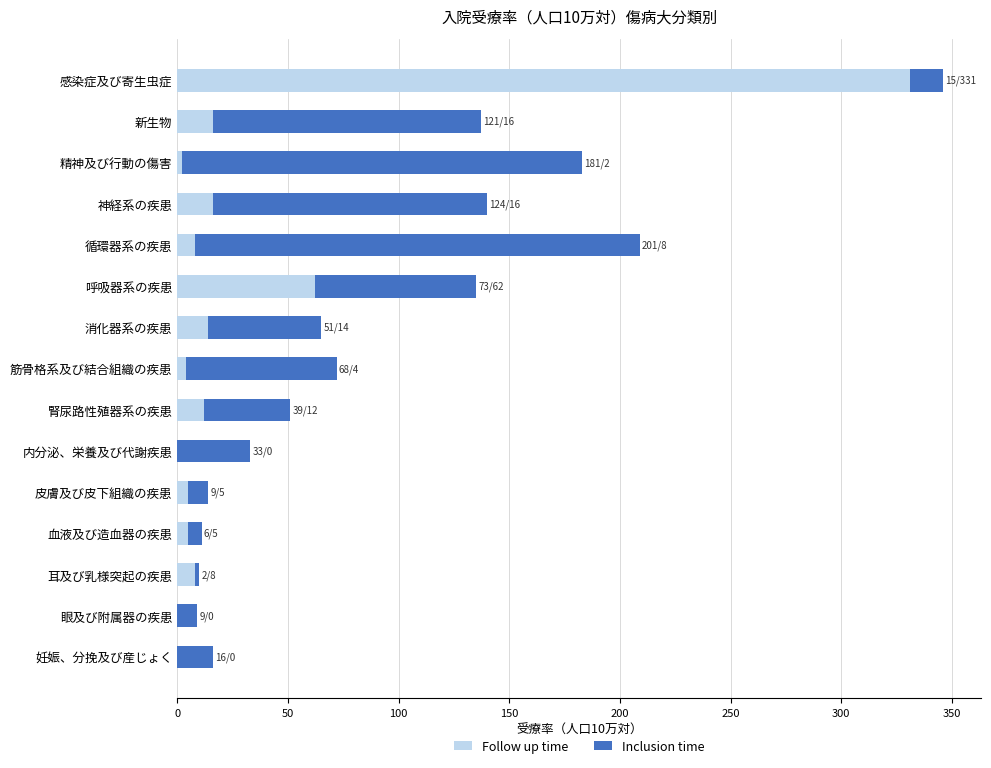

The value of Follow up time at 妊娠、分挽及び産じょく is 0. True or false?

True